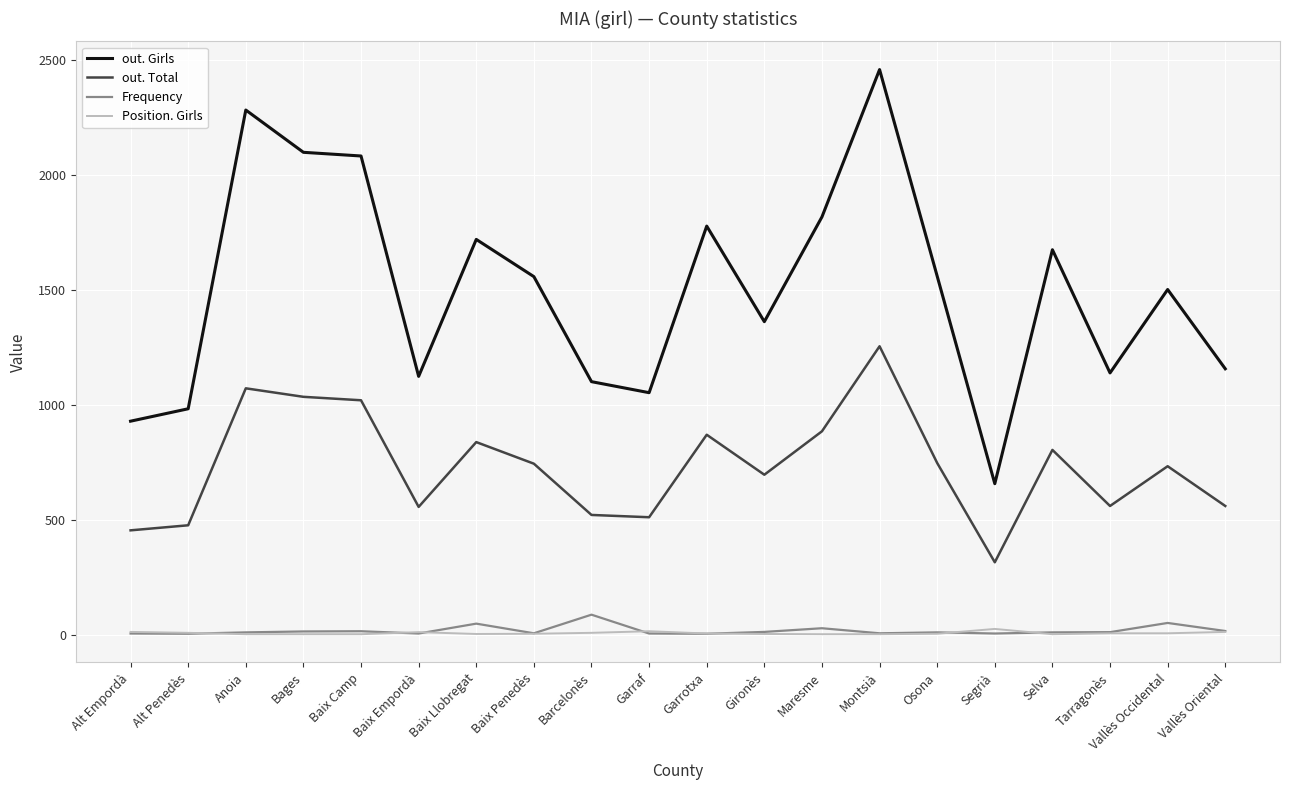

Where does the Position. Girls series first go above 5?

Alt Empordà